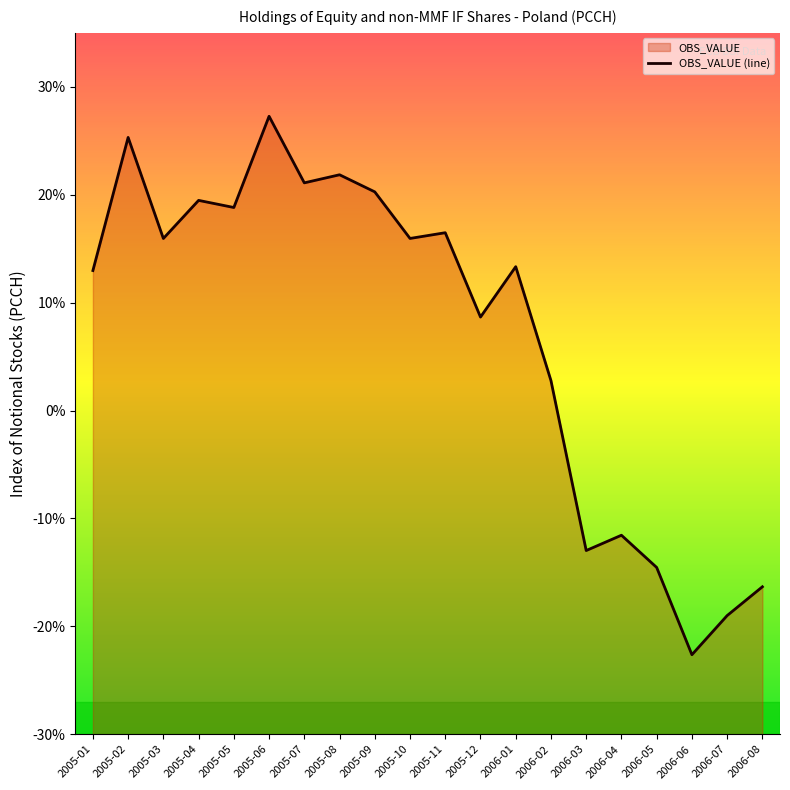

True or false: the data has more than 2 interior local peaks.

True